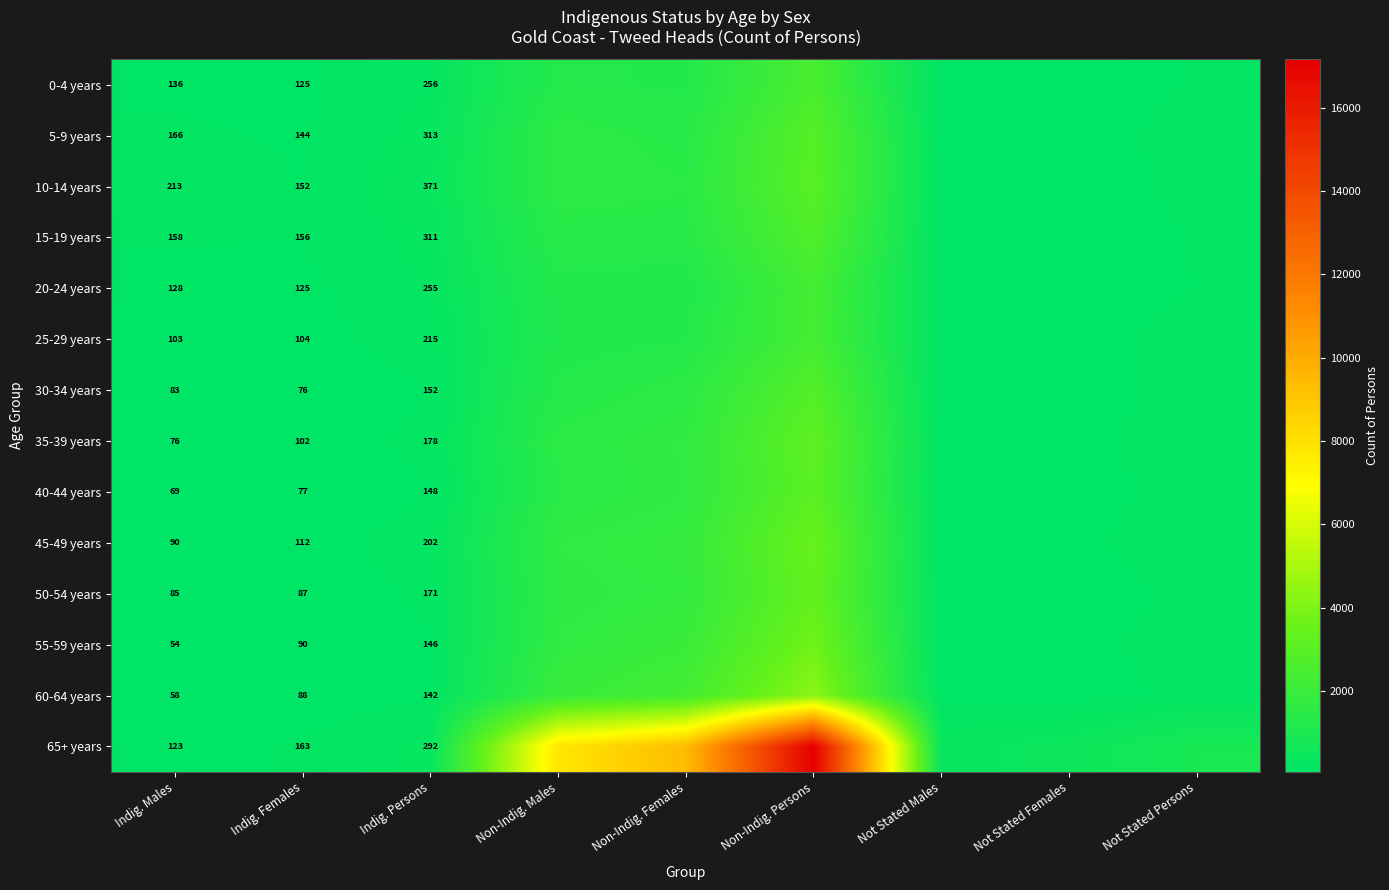

The 25-29 years series shows 104 at Indig. Females. True or false?

True